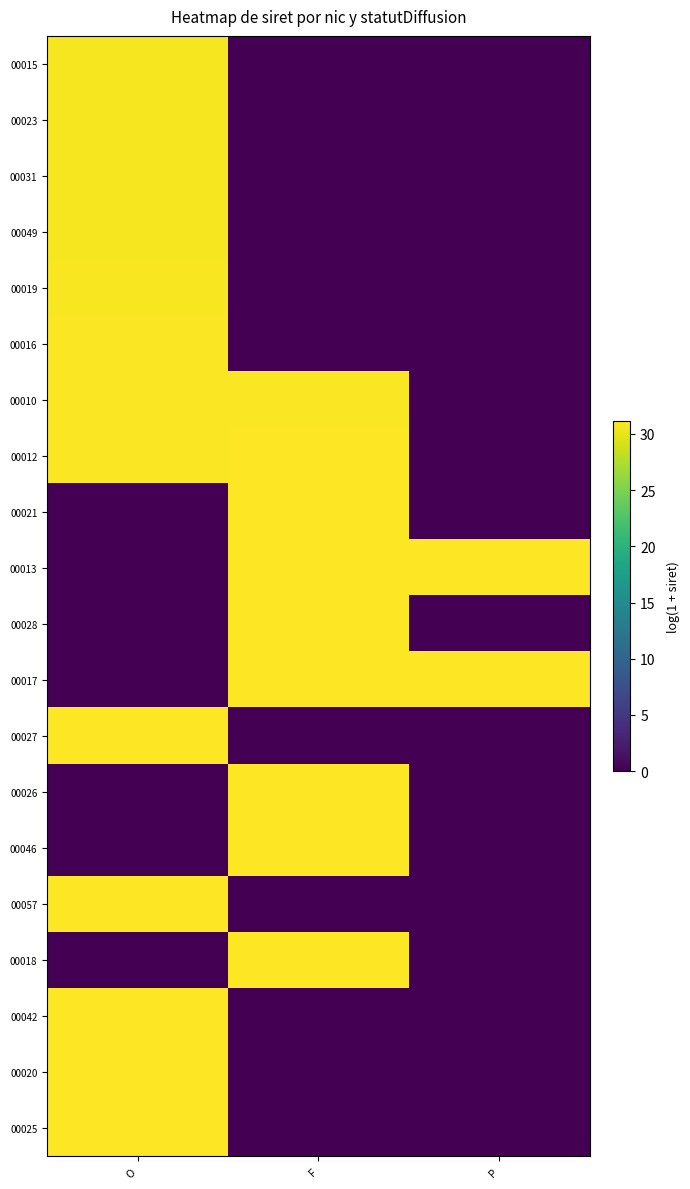

Between P and F, which is larger?

P